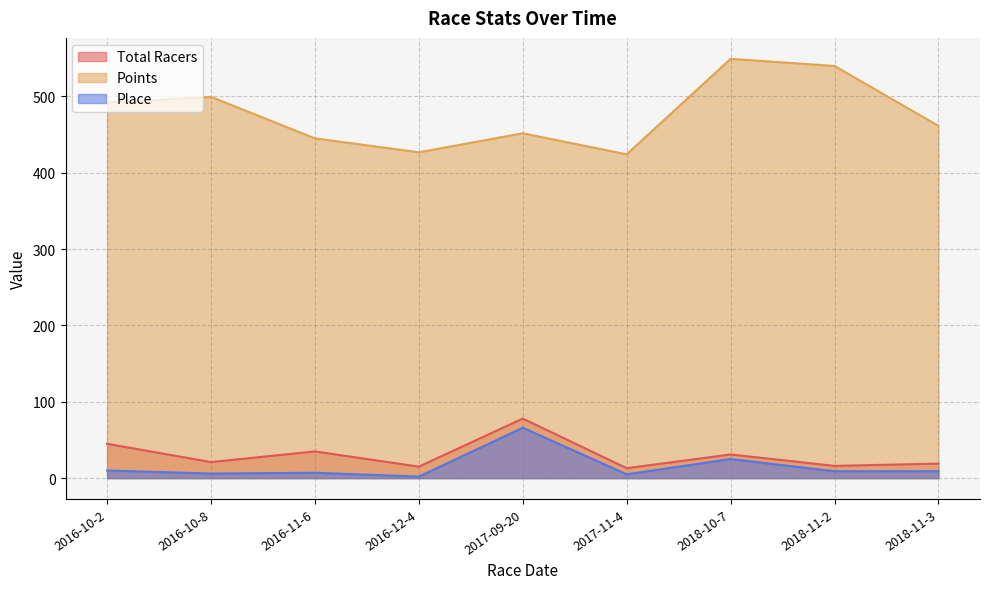

What are all the series names shown in the legend?

Total Racers, Points, Place